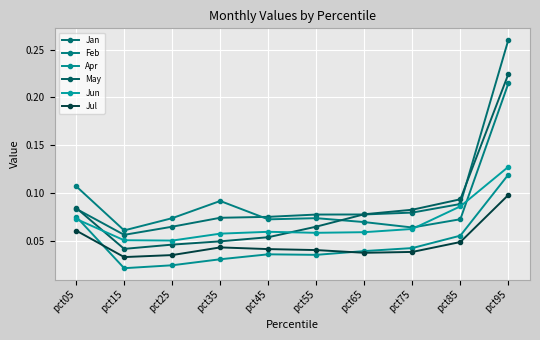

At which label does Apr reach its peak?

pct95